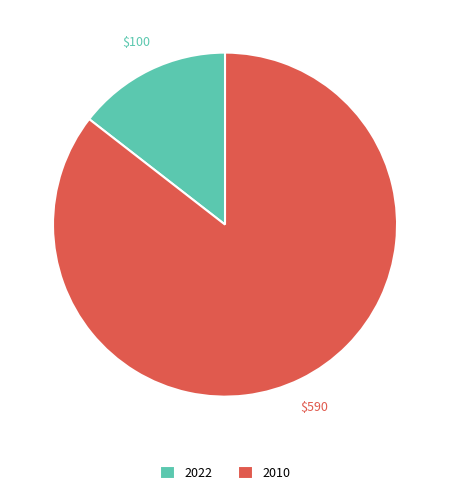

Which category has the biggest portion of the pie?

2010